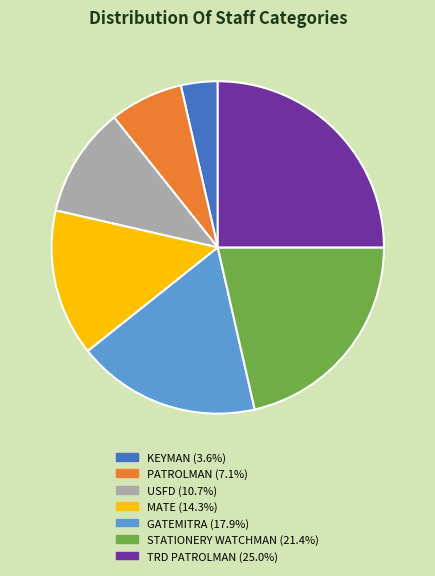

The KEYMAN slice represents 4% of the pie. True or false?

True